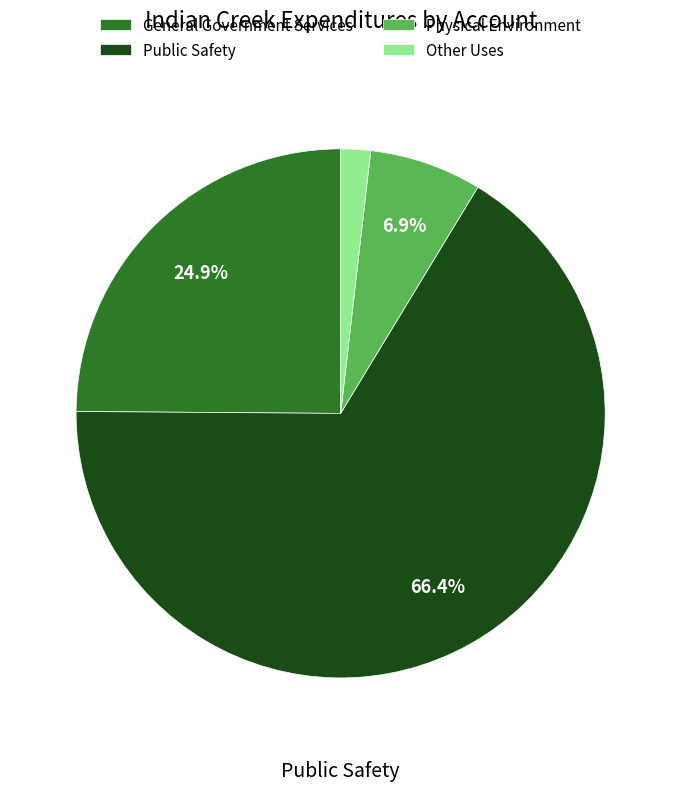

To the nearest percent, what is the combined percentage of General Government Services and Public Safety?

91%